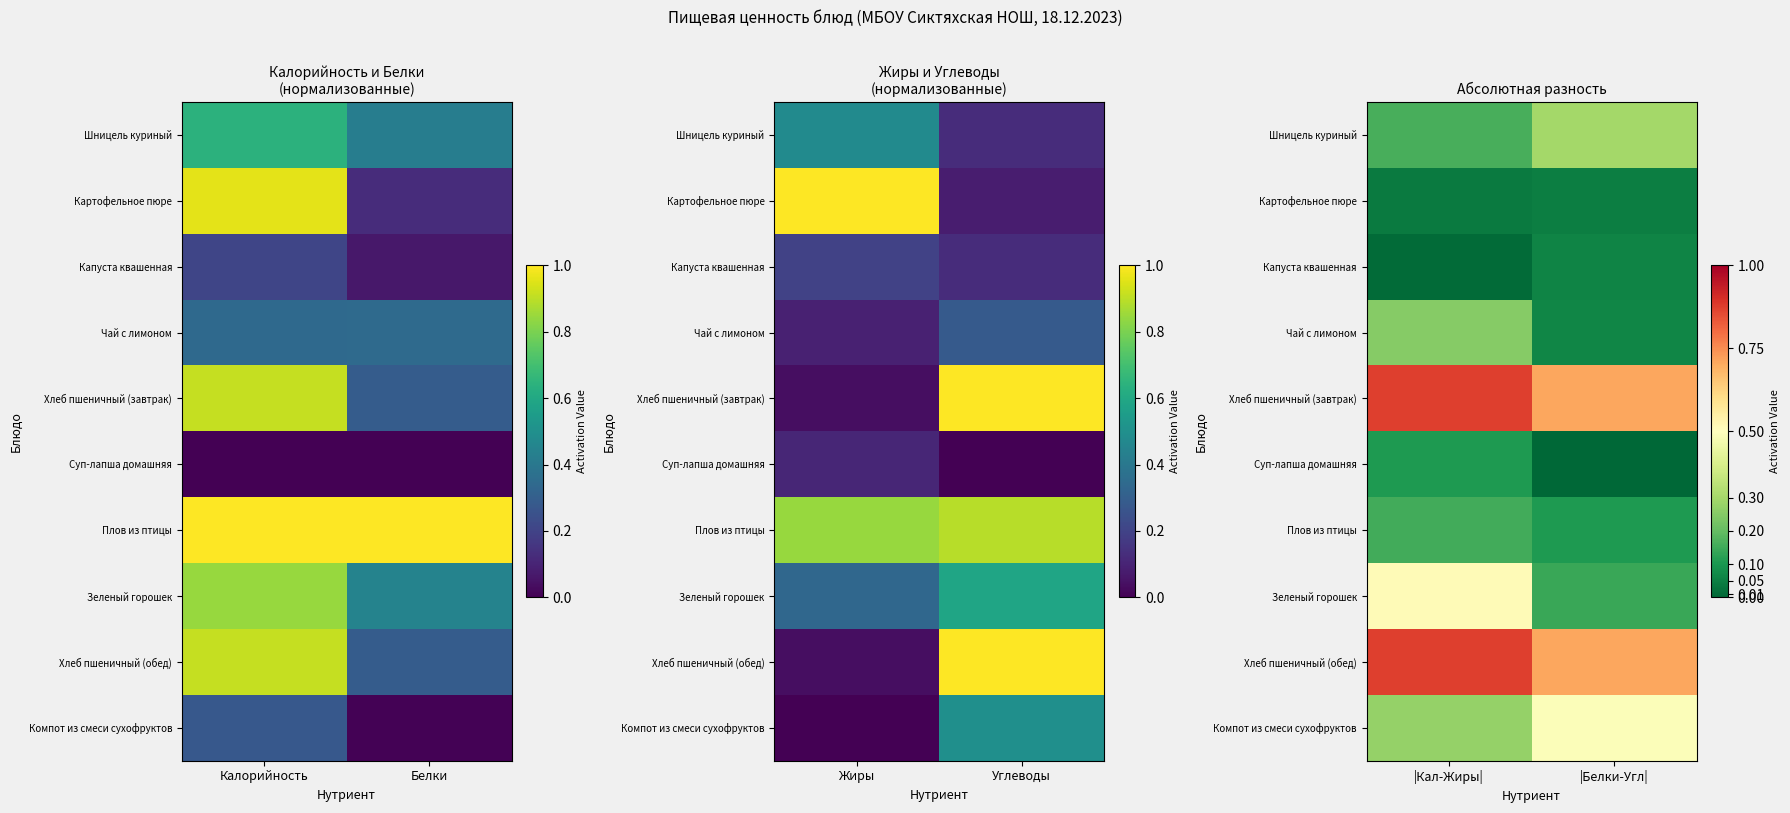

Rank the series by their maximum value, from highest to lowest.

Хлеб пшеничный (завтрак), Хлеб пшеничный (обед), Зеленый горошек, Компот из смеси сухофруктов, Шницель куриный, Чай с лимоном, Плов из птицы, Суп-лапша домашняя, Капуста квашенная, Картофельное пюре